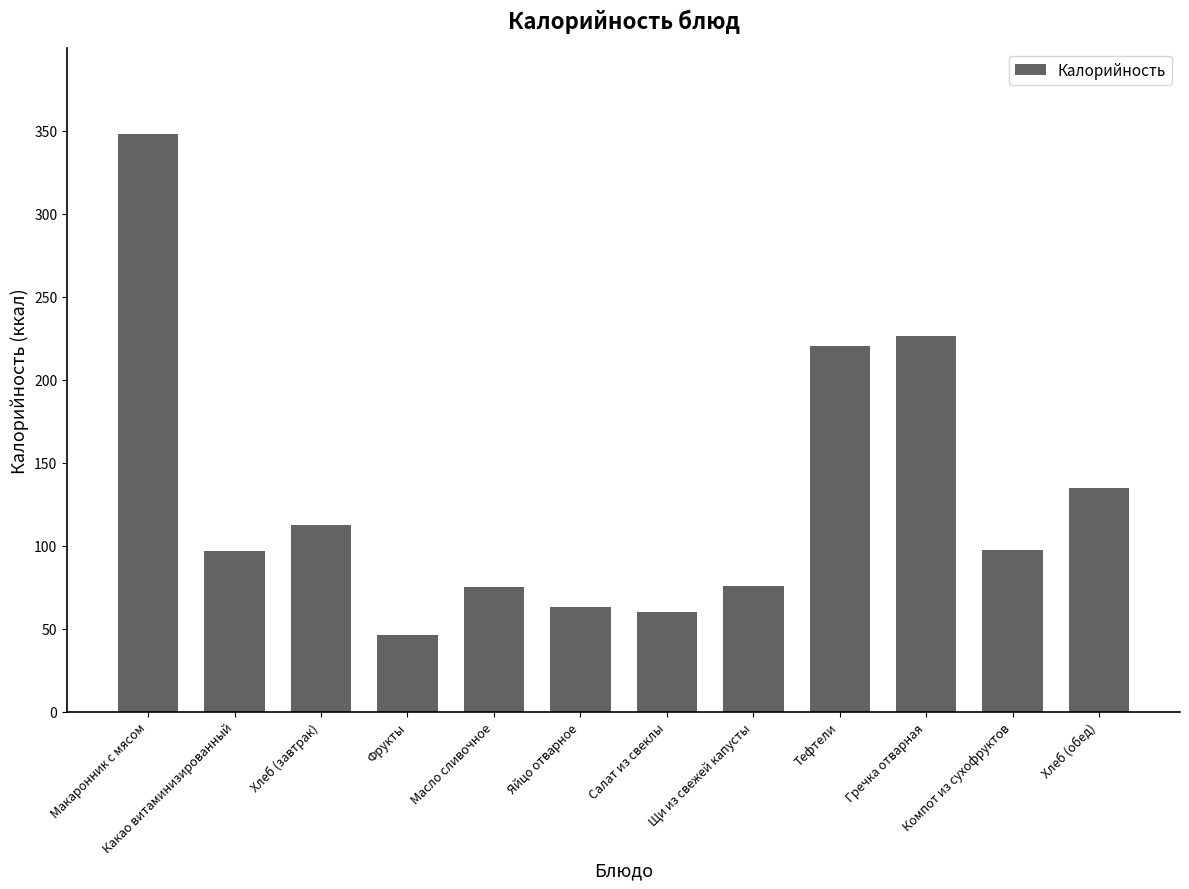

At which category does the chart reach its minimum across all series?

Фрукты